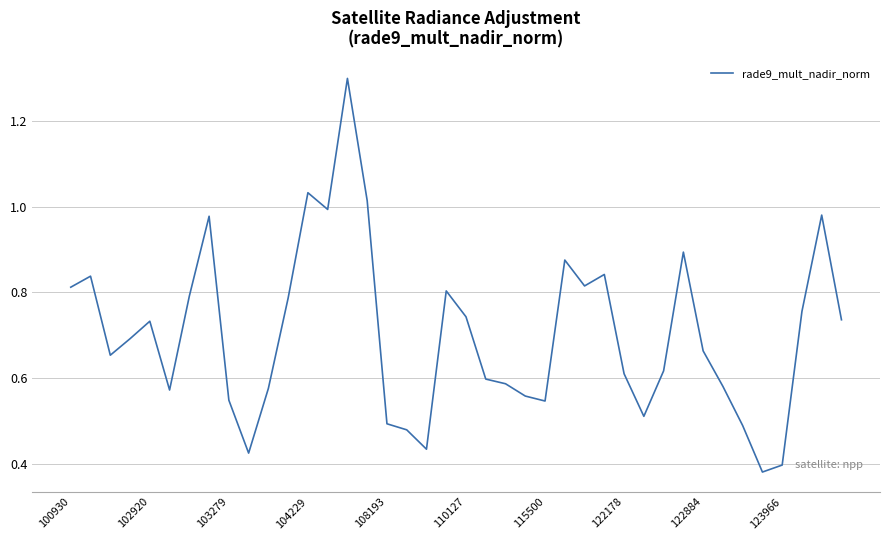

What is the maximum value shown in the chart?

1.3